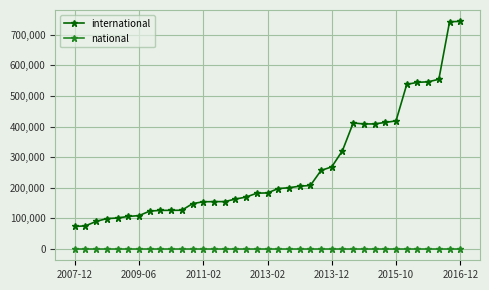

What is the average value of the international series?

266219